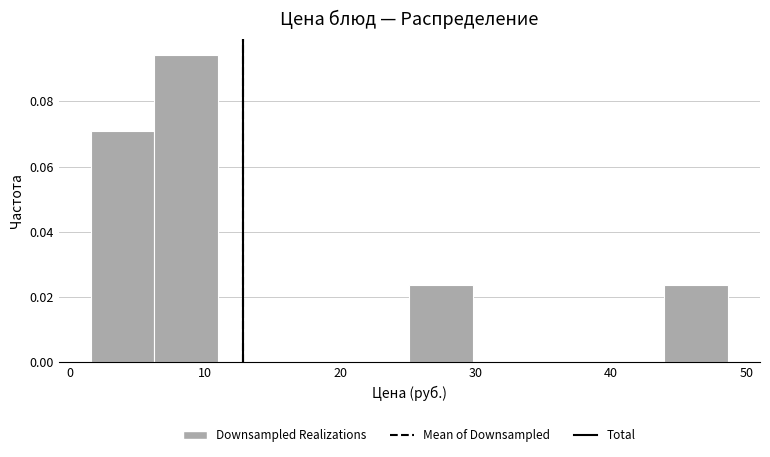

Which range on the x-axis has the tallest bar?

6 to 11